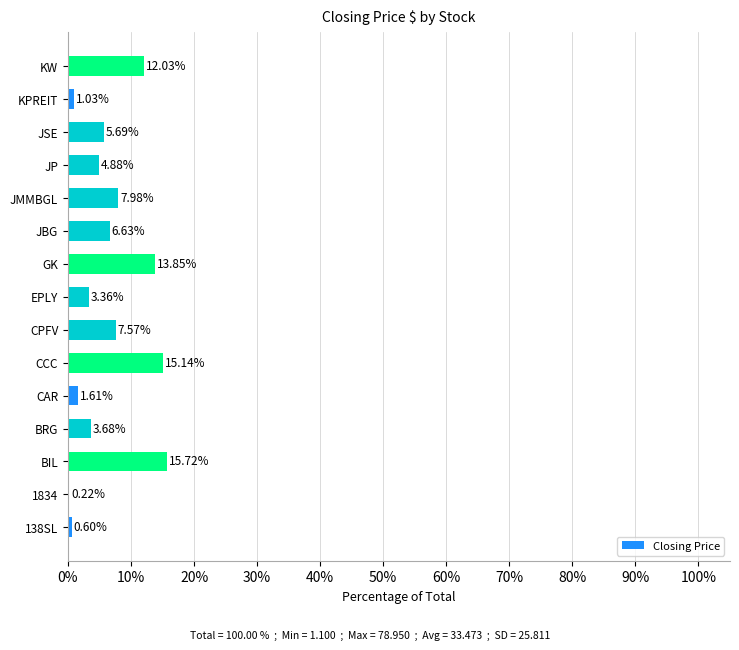

What is the sum of all values?

100.0